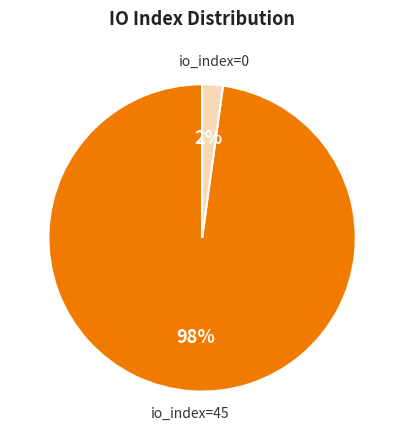

To the nearest percent, what is the average slice percentage?

50%